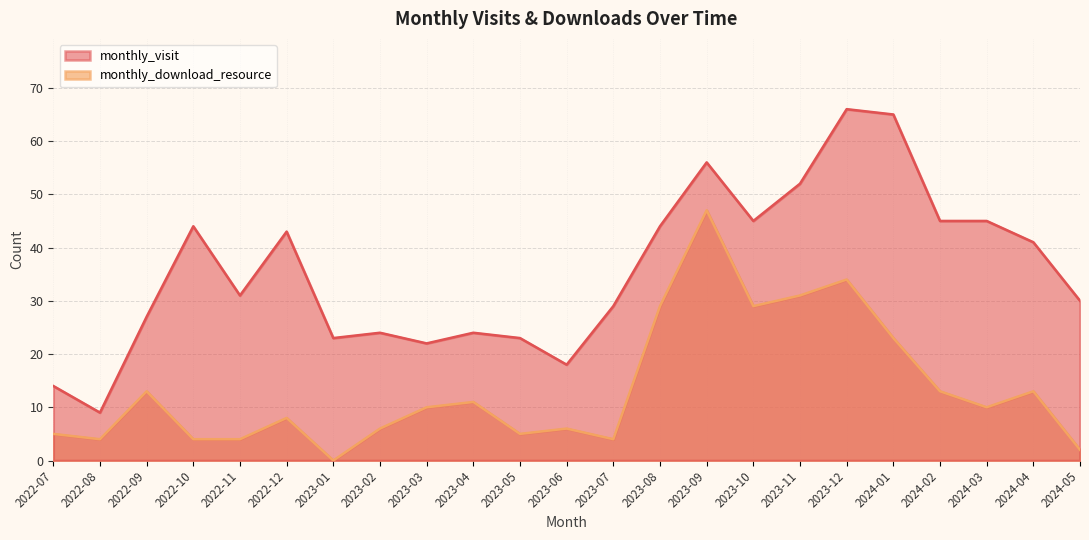

At which category is the sum across all series the highest?

2023-09